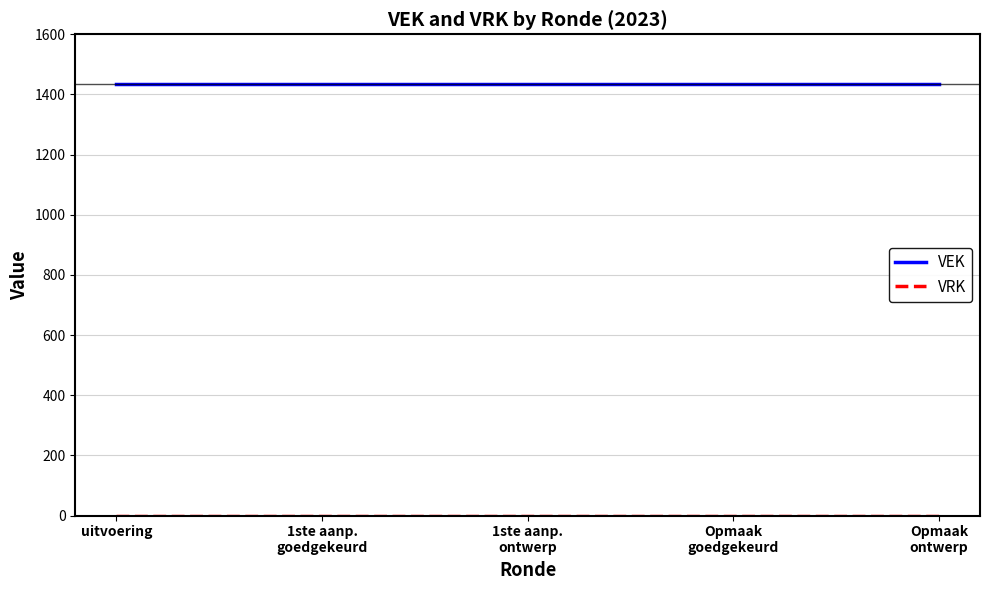

How many lines are shown in the chart?

2